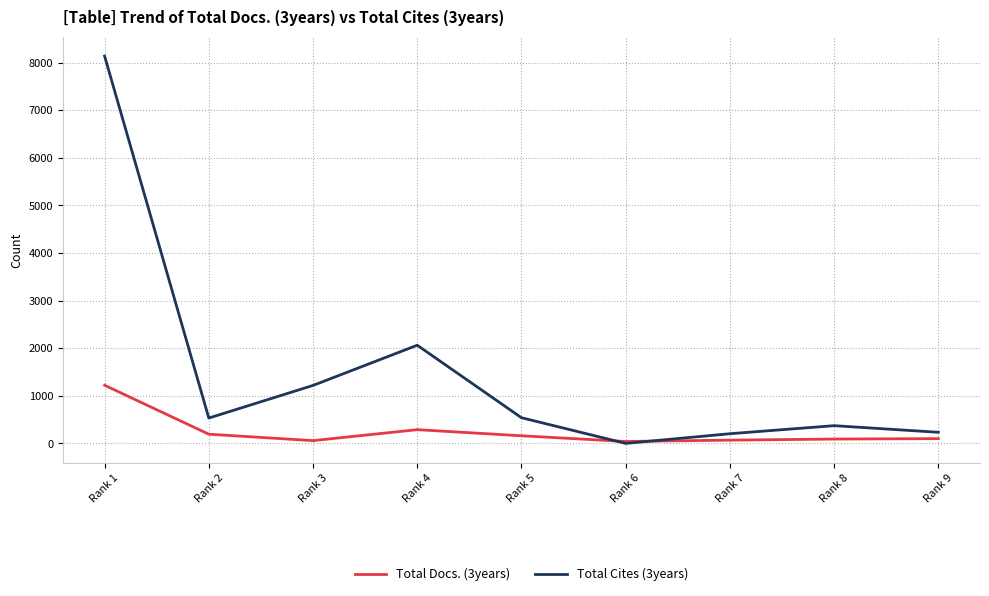

Is the value of Total Docs. (3years) at Rank 4 greater than the value of Total Cites (3years) at Rank 5?

No